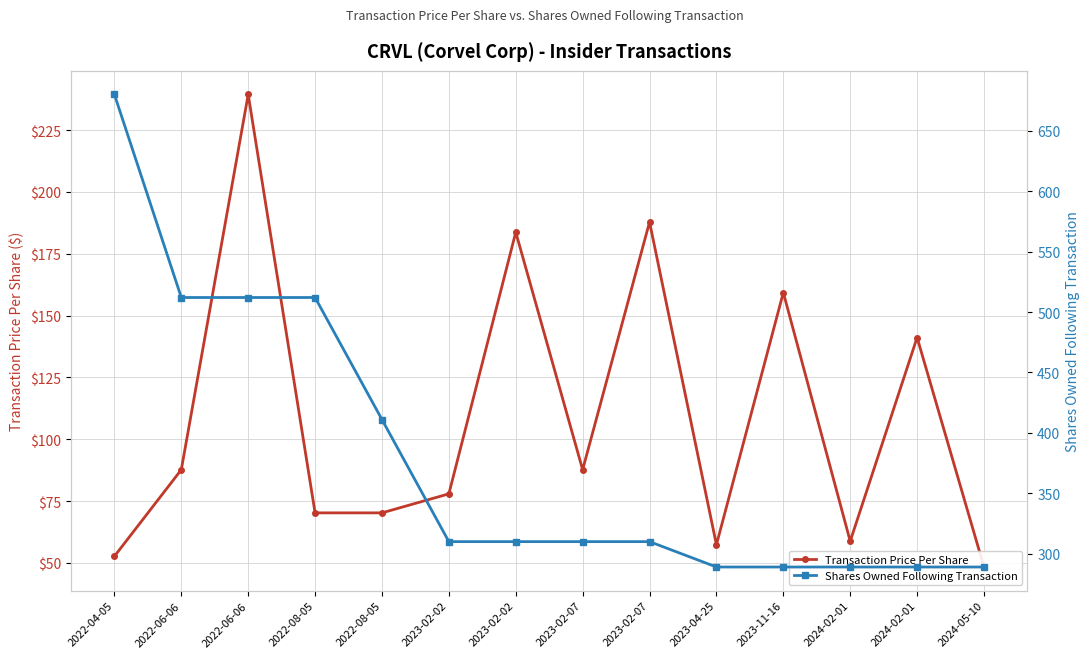

What is the greatest value displayed?

680.0